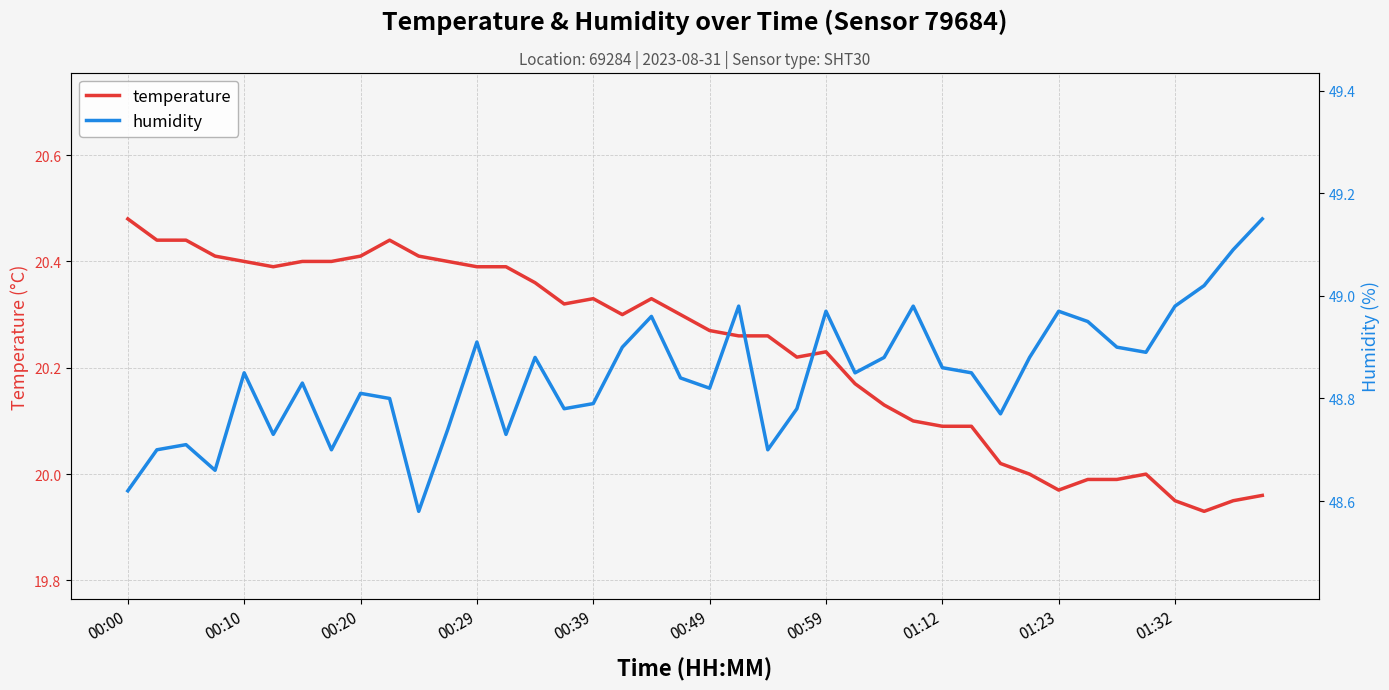

List the series in order of their overall mean, highest first.

humidity, temperature